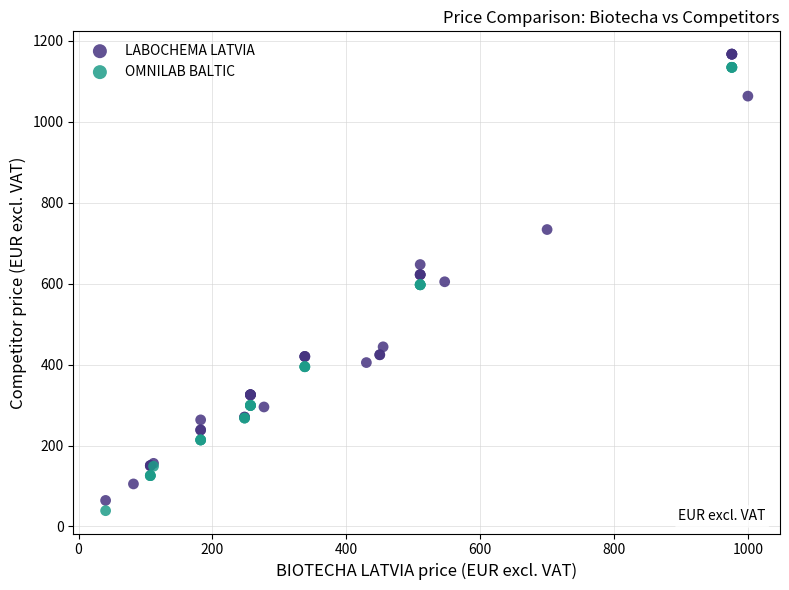

What are all the series names shown in the legend?

LABOCHEMA LATVIA, OMNILAB BALTIC